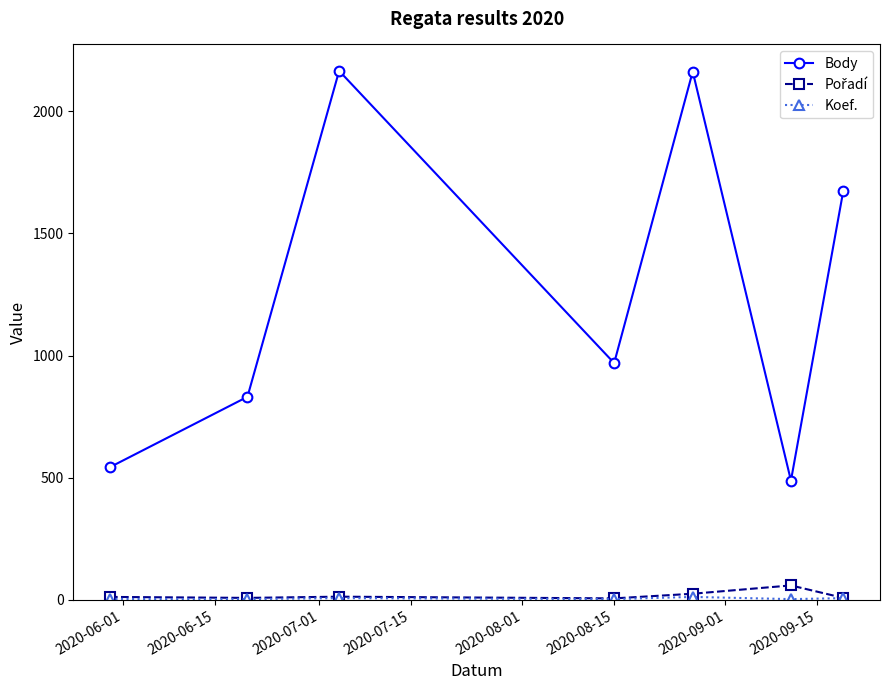

Which series has the largest range (max minus min)?

Body